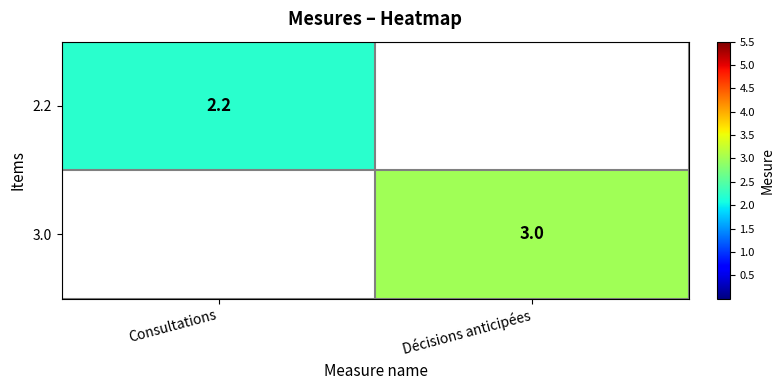

The 2.2 series shows 2.2 at Consultations. True or false?

True